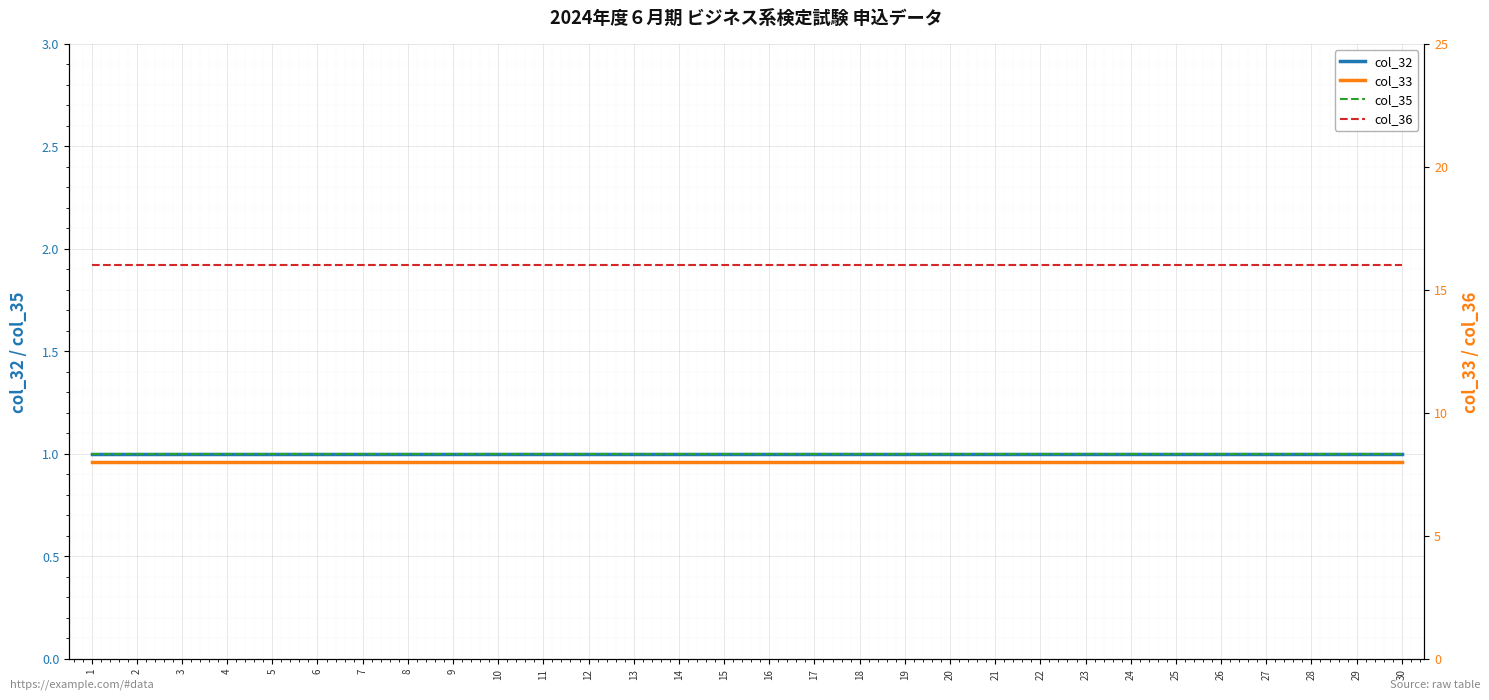

What is the difference between the highest and lowest values at 6?

15